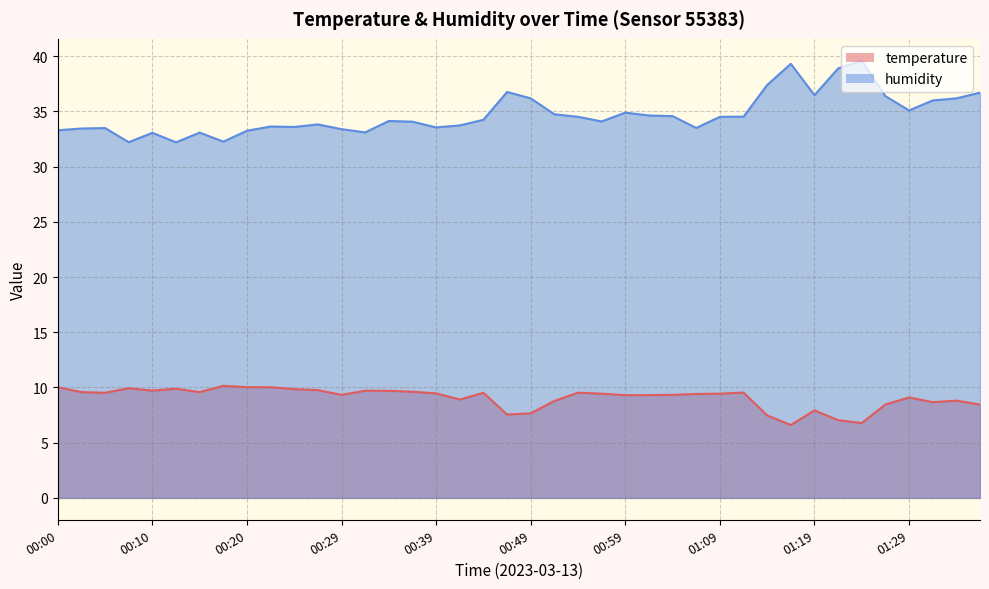

What is the minimum value shown in the chart?

6.6